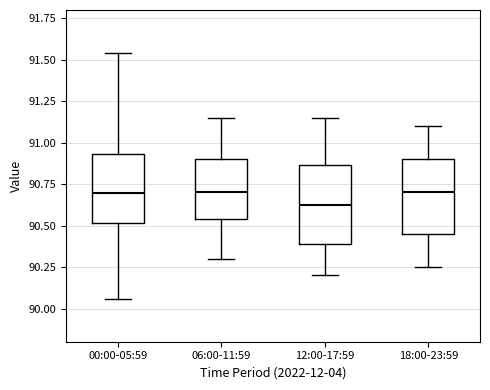

Reading left to right, read every box against the y-axis: the position of its median line, the range the box covers, and the ends of its whiskers. The values are not printed on the chart, so give them approximately, as read against the axis.

00:00-05:59: median 90.70, box 90.50 to 90.95, whiskers 90.05 to 91.55
06:00-11:59: median 90.70, box 90.55 to 90.90, whiskers 90.30 to 91.15
12:00-17:59: median 90.65, box 90.40 to 90.85, whiskers 90.20 to 91.15
18:00-23:59: median 90.70, box 90.45 to 90.90, whiskers 90.25 to 91.10